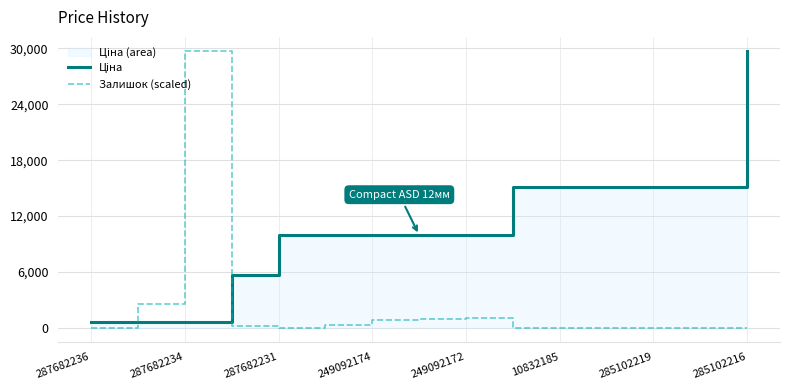

How many values in the Залишок (scaled) series exceed 0?

7